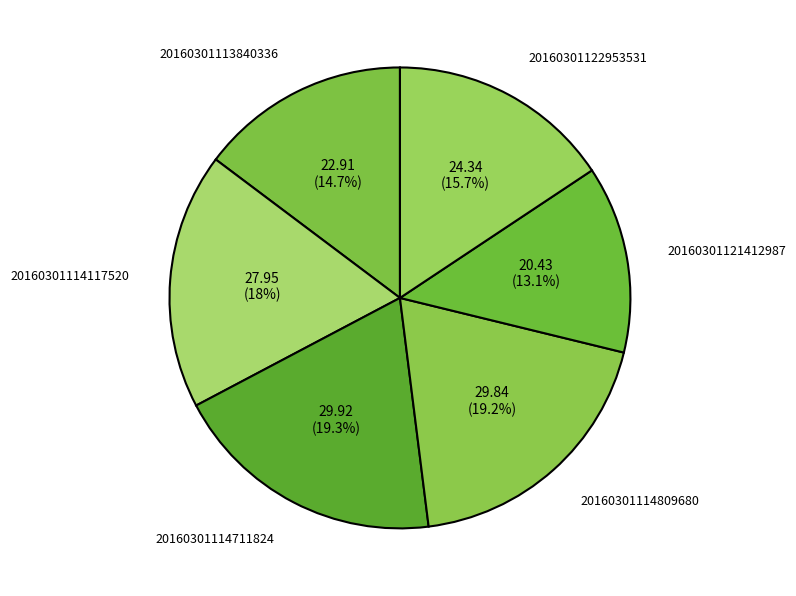

Does 20160301113840336 account for over 50% of the chart?

No